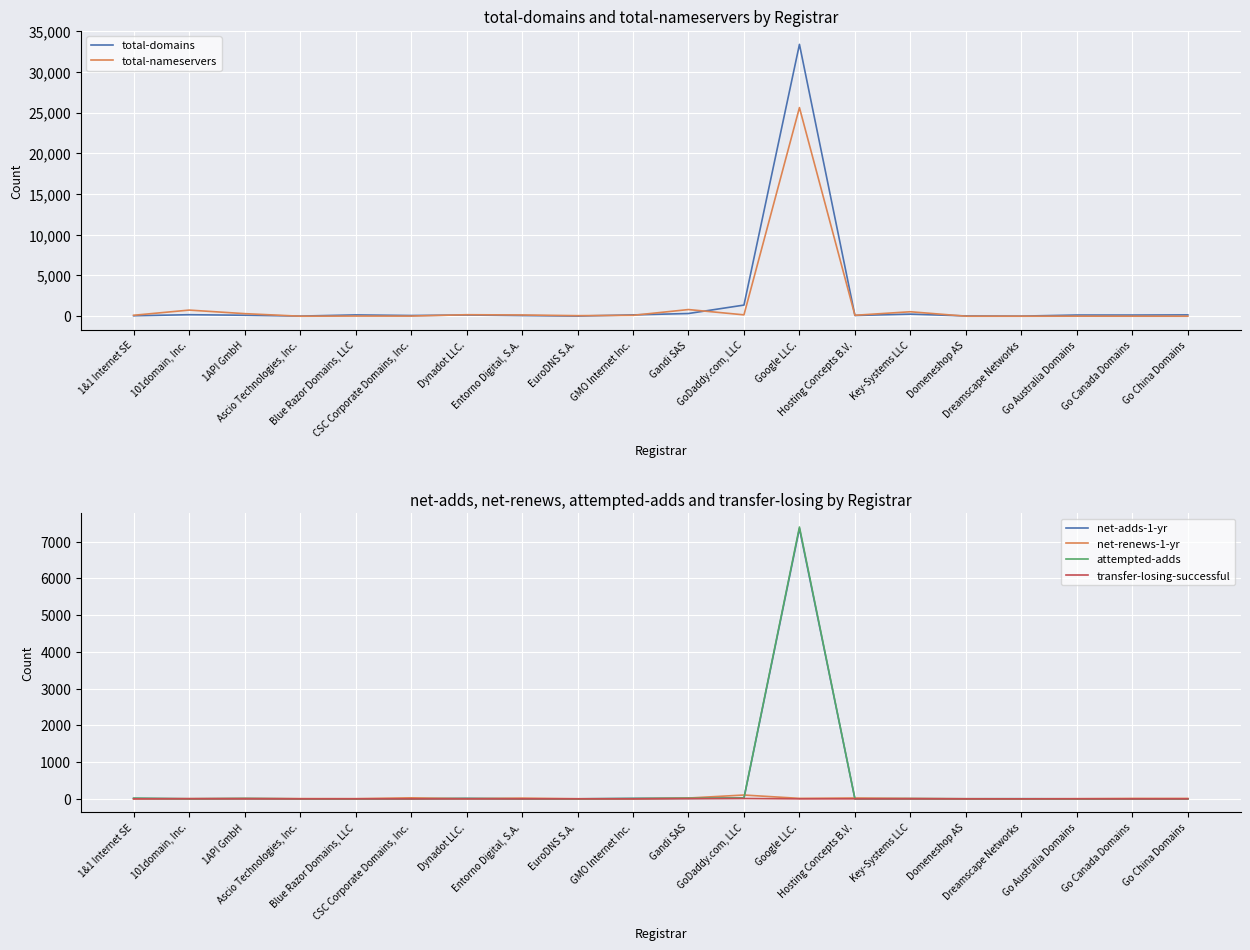

The total-domains series shows 78 at Entorno Digital, S.A.. True or false?

True